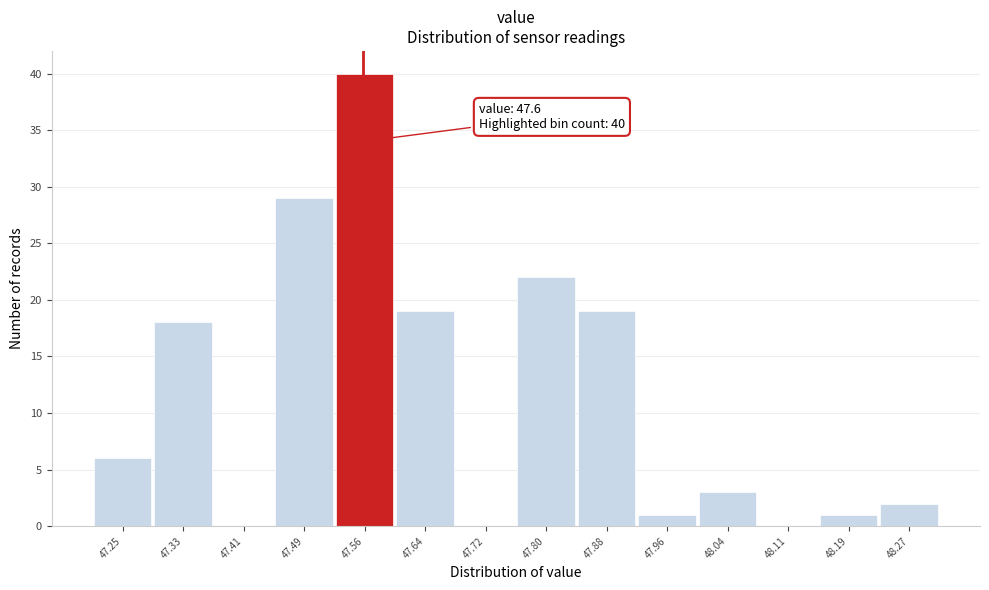

Reading left to right, list all the values displayed in this chart.

47.25=6	47.33=18	47.41=0	47.49=29	47.56=40	47.64=19	47.72=0	47.80=22	47.88=19	47.96=1	48.04=3	48.11=0	48.19=1	48.27=2